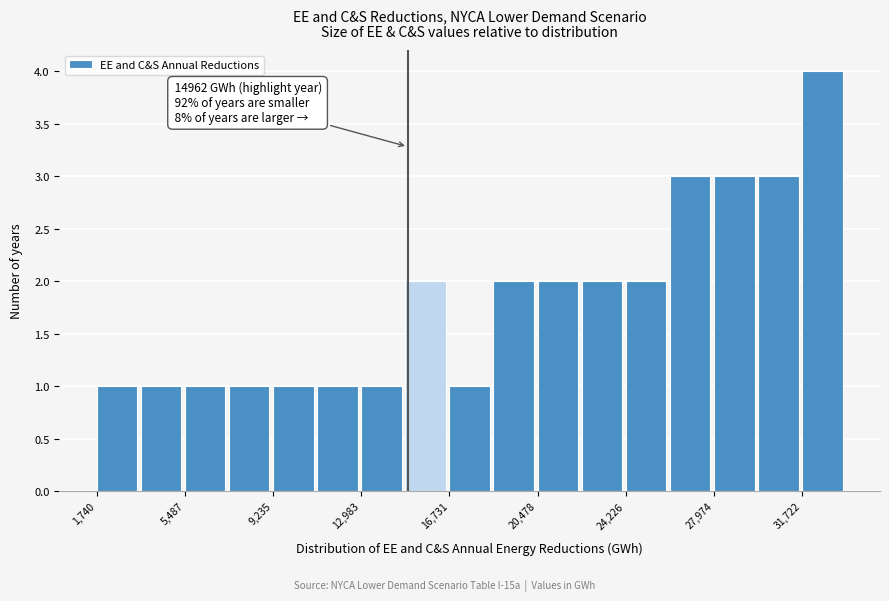

Read against the x-axis, roughly where is the centre of the tallest bar?

32500